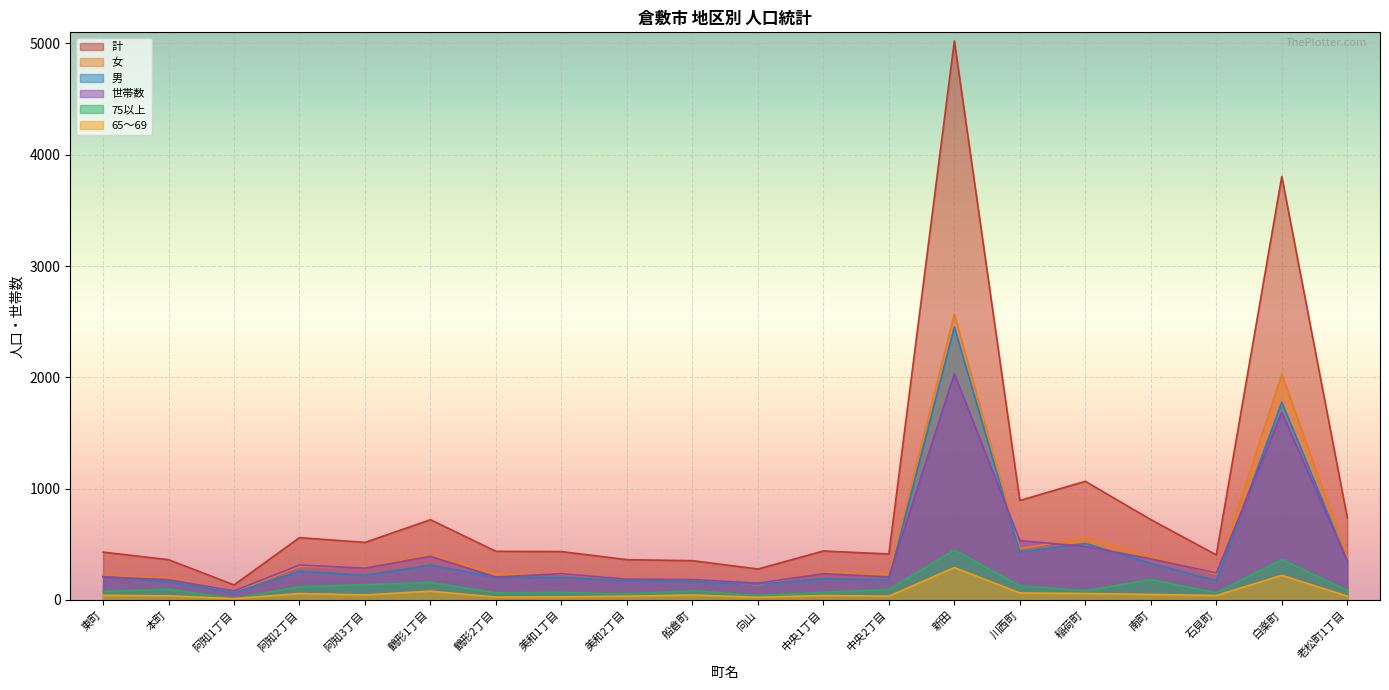

Where is the first local minimum for 65～69?

阿知1丁目